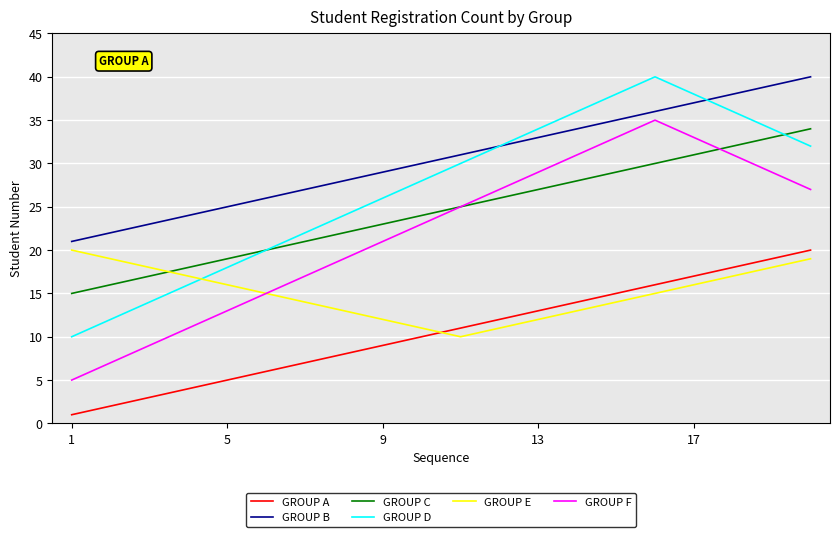

Which series has the largest total across all categories?

GROUP B